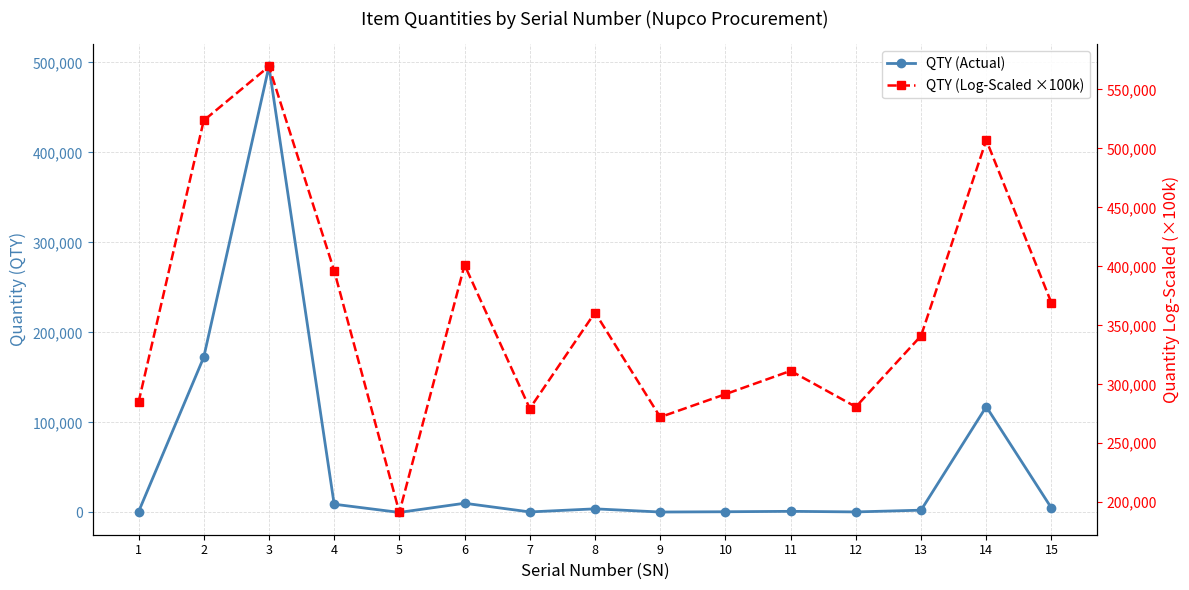

Reading right to left, transcribe all the data shown in this chart.

QTY (Actual): 15=4891.0	14=117557.0	13=2577.0	12=644.0	11=1300.0	10=825.0	9=527.0	8=4061.0	7=623.0	6=10276.0	5=82.0	4=9203.0	3=495537.0	2=172465.0	1=704.0
QTY (Log-Scaled ×100k): 15=368939.8	14=507024.8	13=341111.4	12=280888.6	11=311394.3	10=291645.4	9=272181.1	8=360863.3	7=279448.8	6=401182.4	5=191381.4	4=396392.9	3=569507.6	2=523670.1	1=284757.3